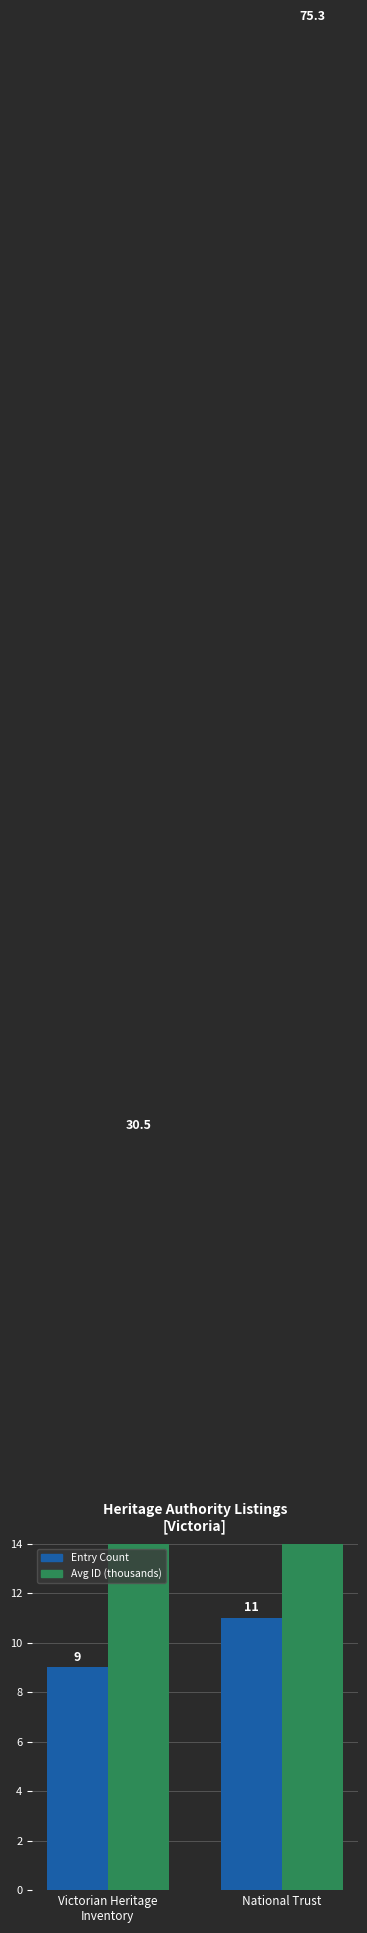

Reading left to right, list all the values displayed in this chart.

Entry Count: 9.0	11.0
Avg ID (thousands): 30.5	75.3